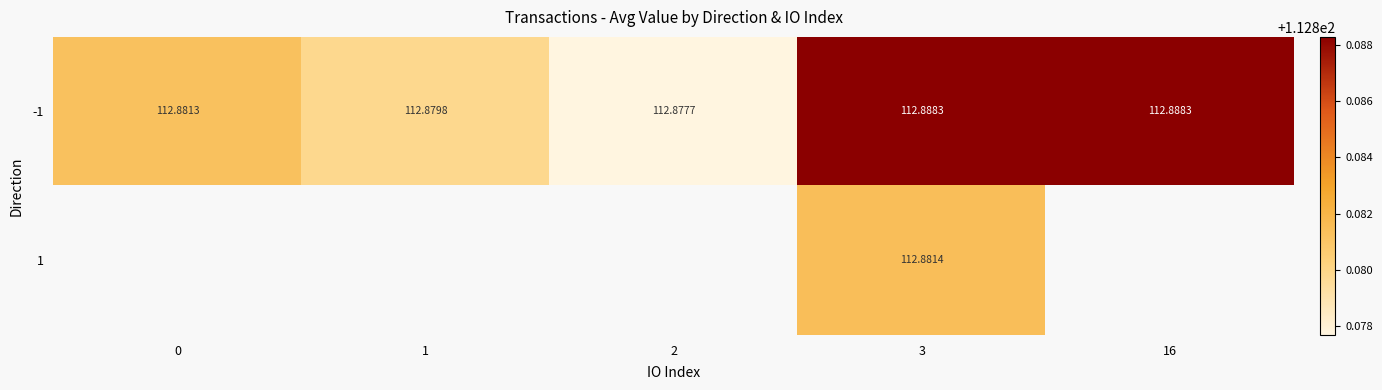

Is the value of -1 at 3 greater than the value of 1 at 3?

Yes